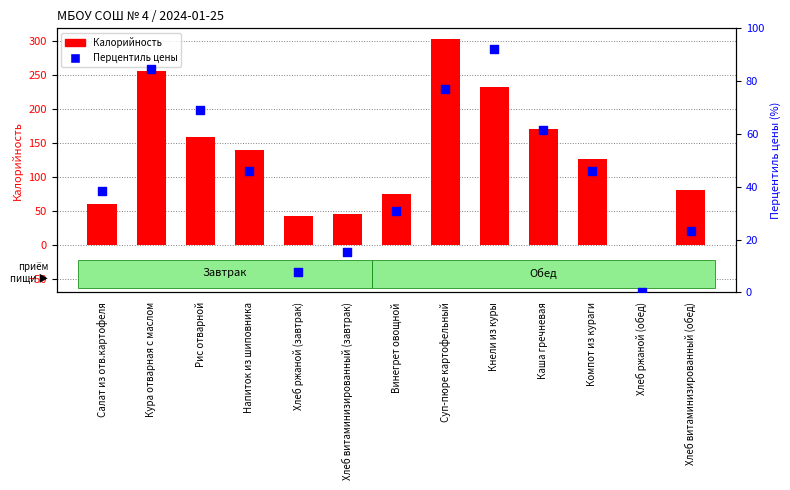

What are all the series names shown in the legend?

Калорийность, Цена (перцентиль)